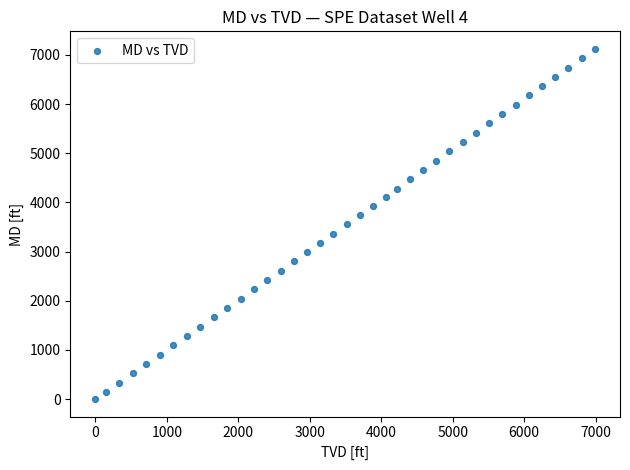

What is the range of Y values (max minus min)?

7123